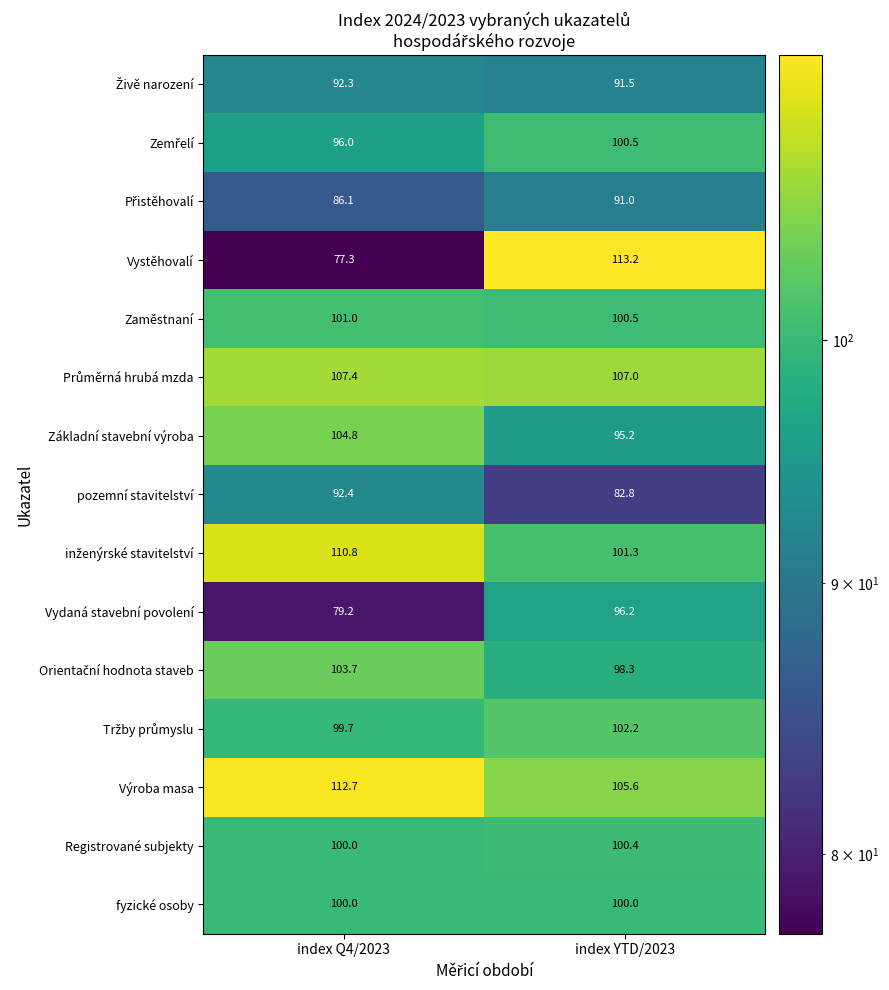

What is the highest value of the Registrované subjekty series?

100.4